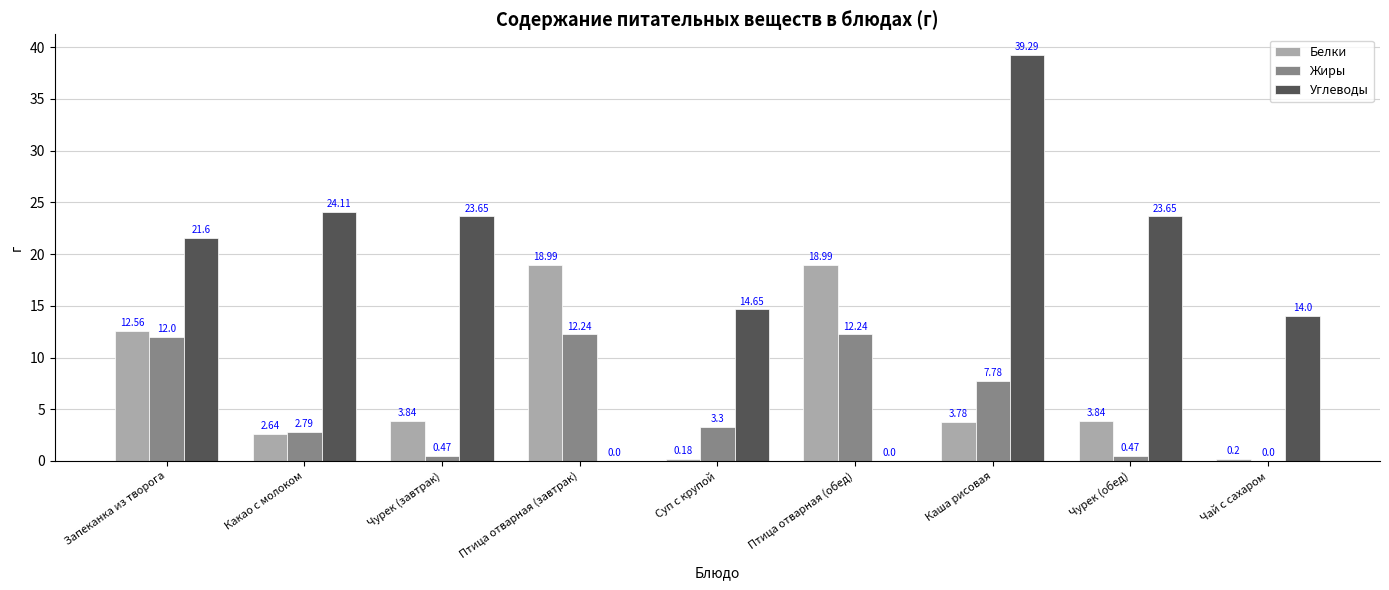

What is the approximate value of Жиры at Запеканка из творога?

12.0